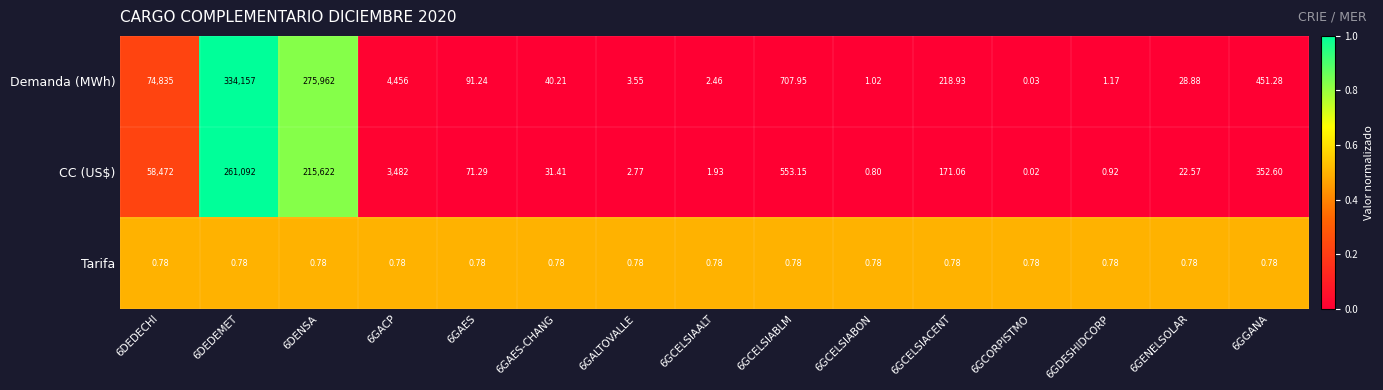

List the series in order of their peak value, highest first.

Demanda (MWh), CC (US$), Tarifa